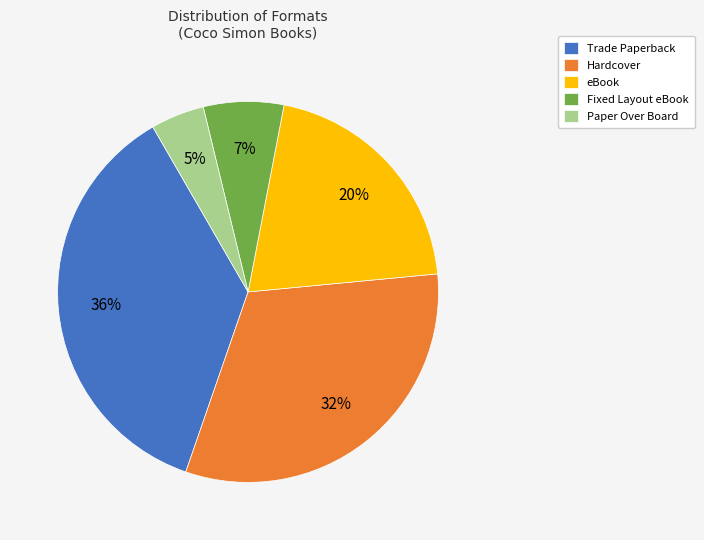

Is the sum of Fixed Layout eBook and eBook greater than half?

No